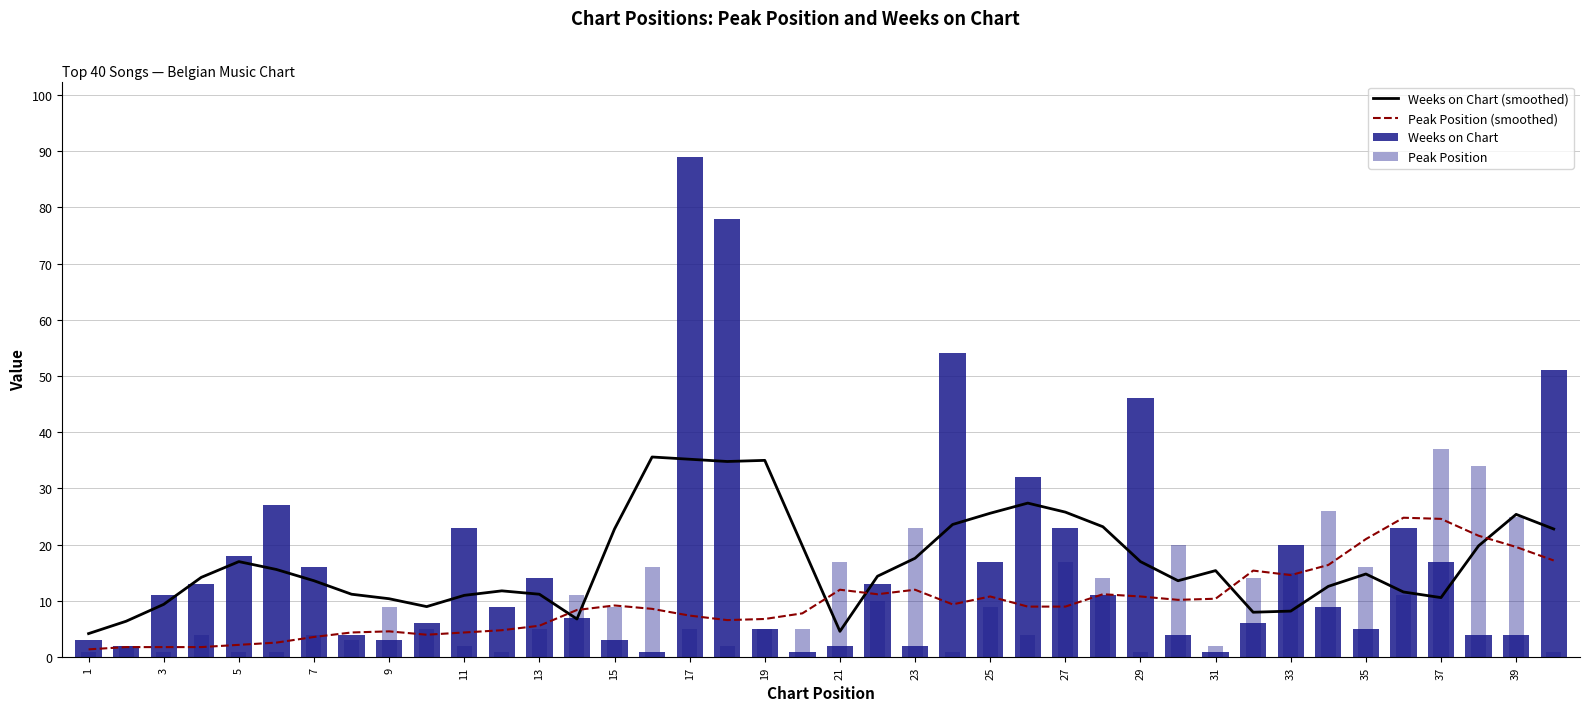

What is the highest value of the Weeks on Chart series?

89.0